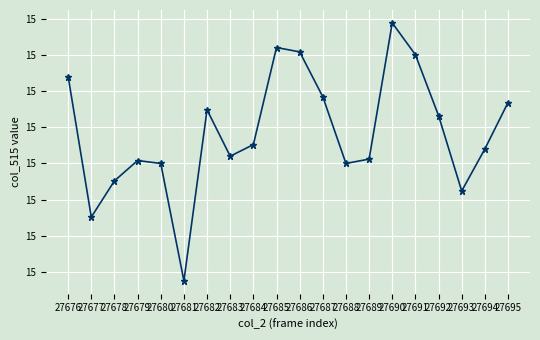

Where does the data first go above 39738?

27676